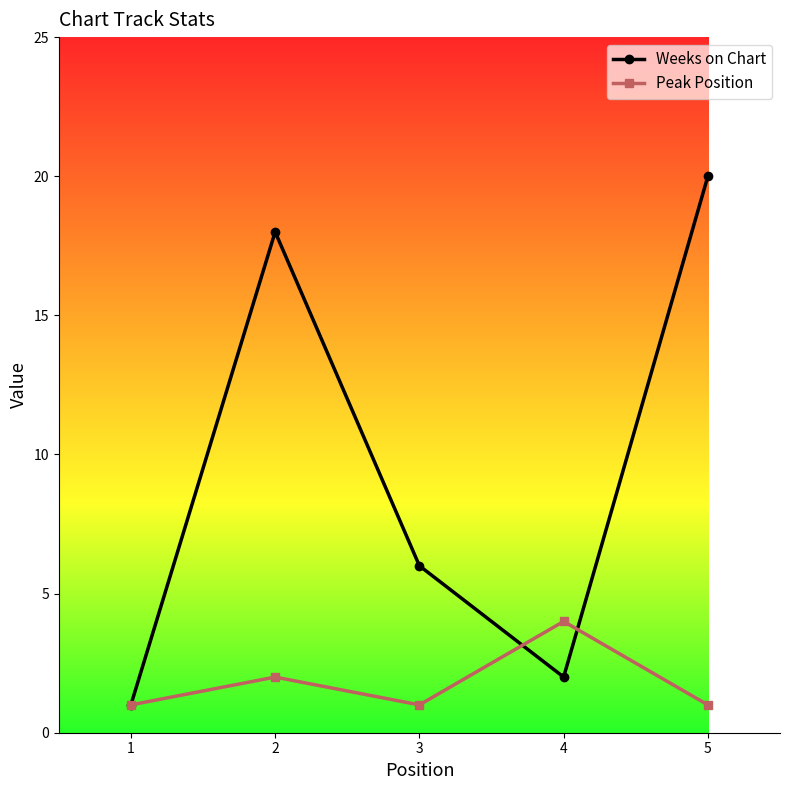

What is the total value across all series at 4?

6